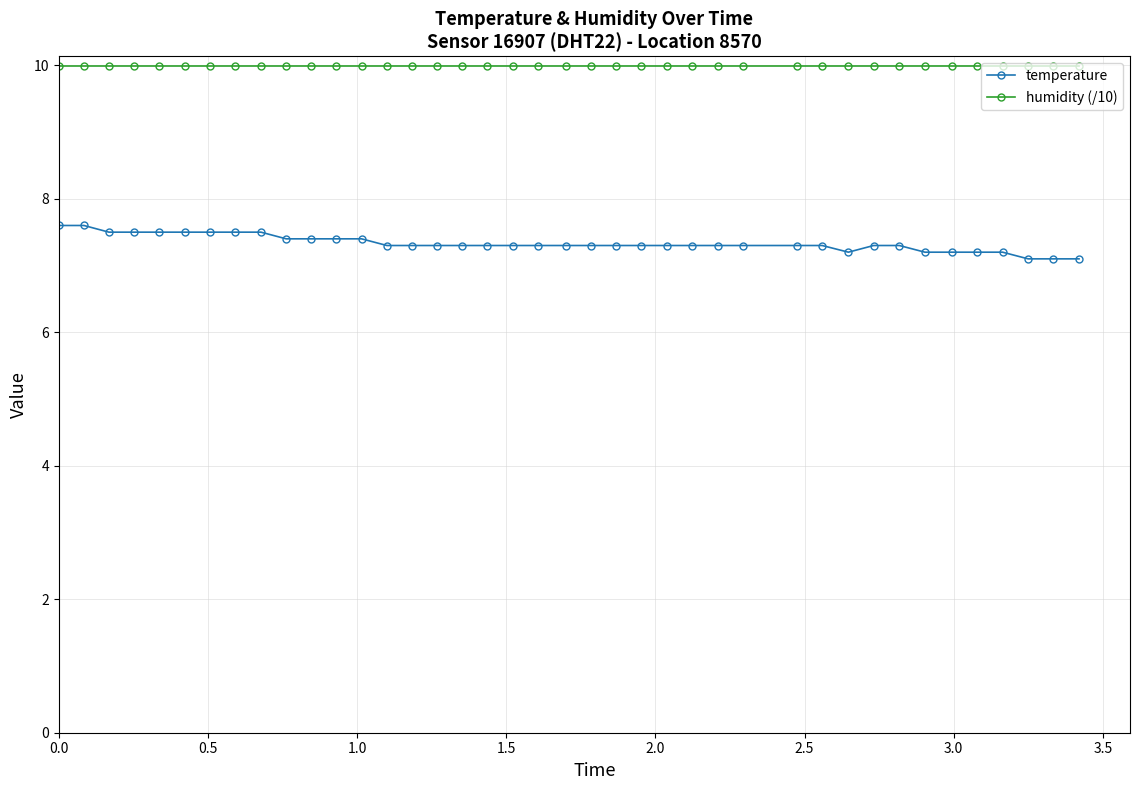

Which series has the widest spread of values?

temperature